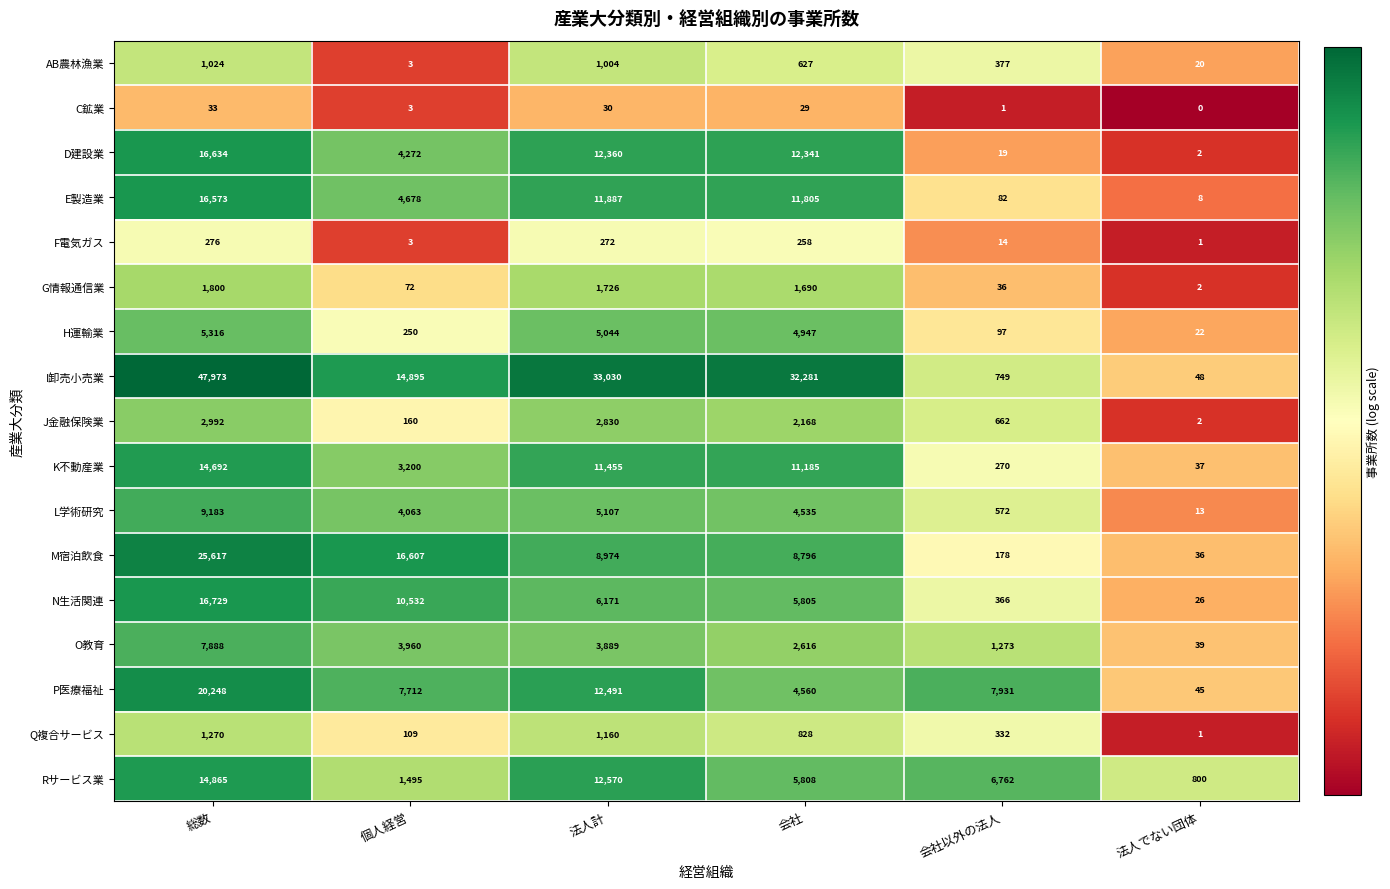

Which label corresponds to the smallest value in the chart?

法人でない団体